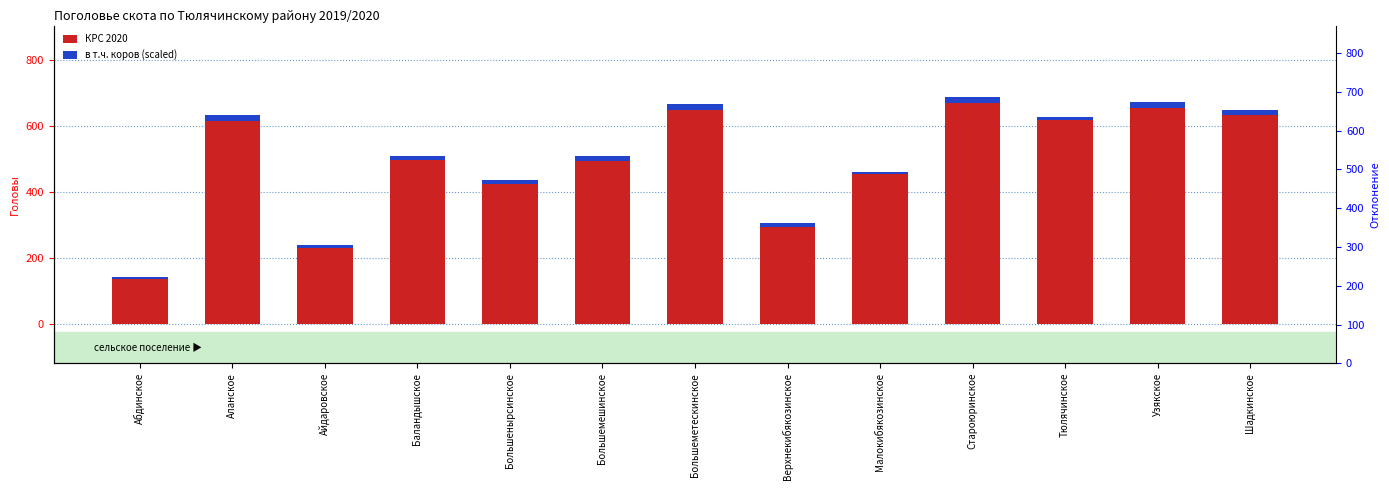

What is the difference between the maximum and minimum values in the в т.ч. коров (scaled) series?

12.7